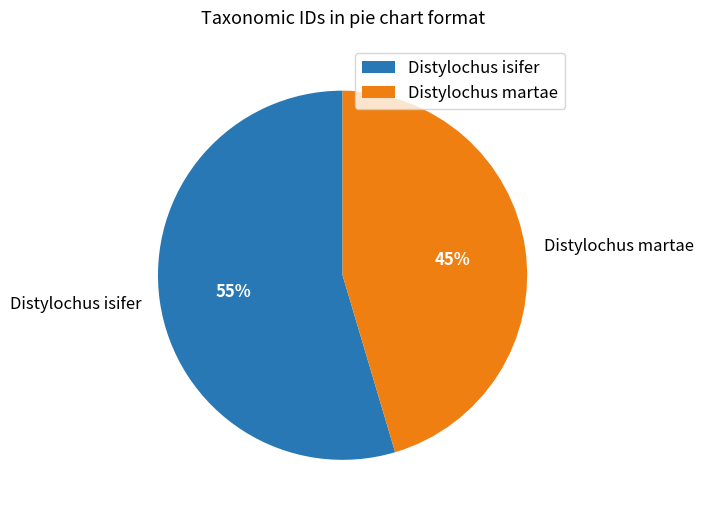

Is there any slice that represents more than half of the pie?

Yes